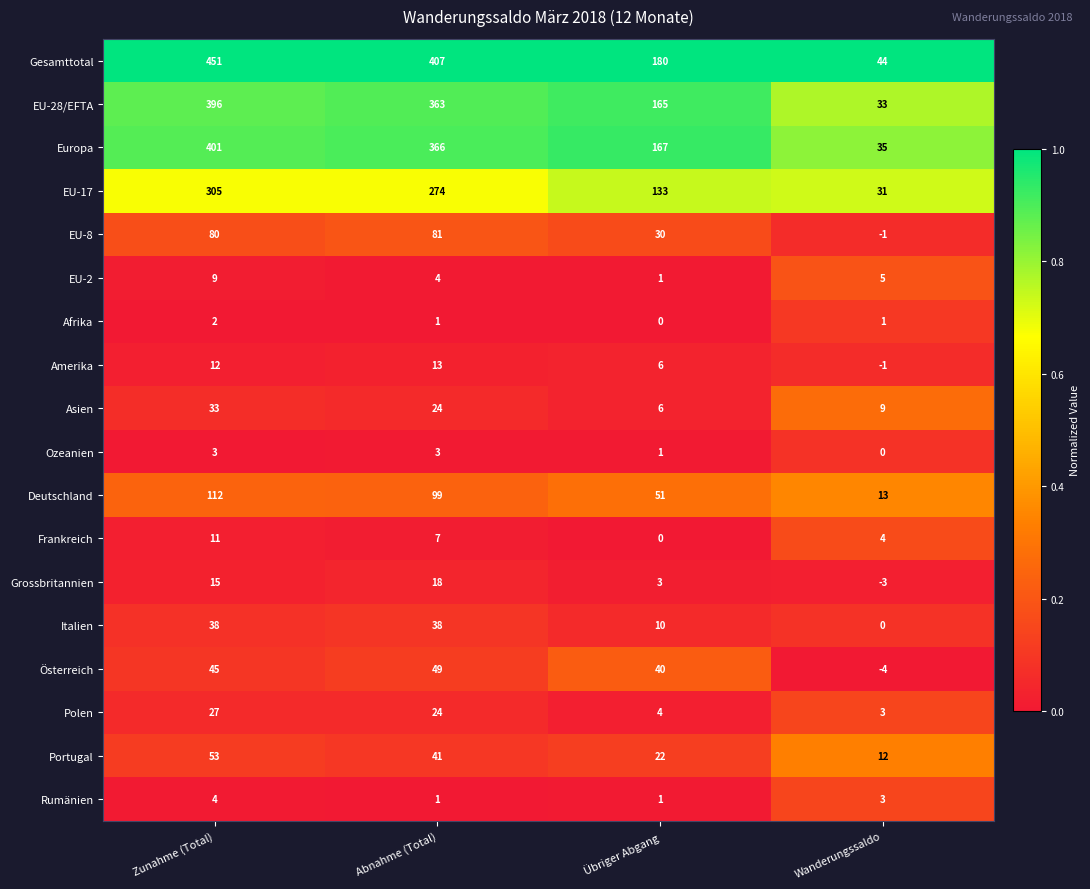

Which series has the widest spread of values?

Gesamttotal